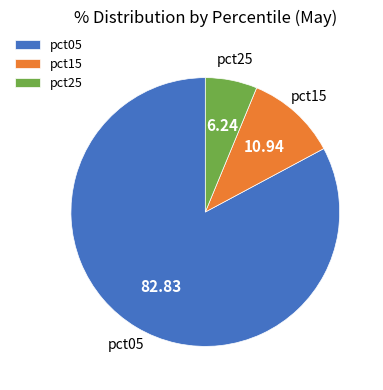

Do pct25 and pct15 together represent more than half of the pie?

No